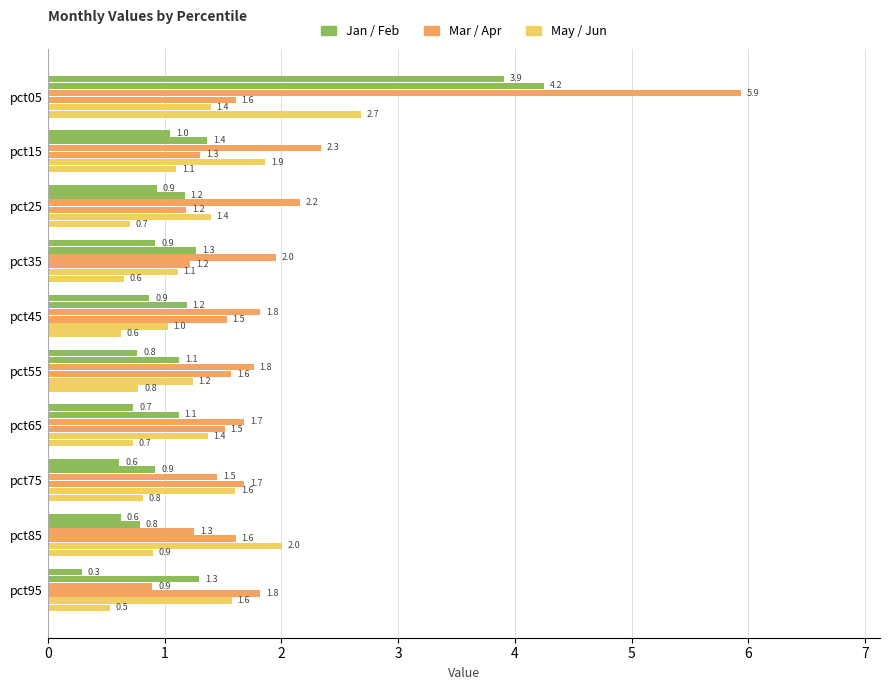

How many series are shown in this chart?

6